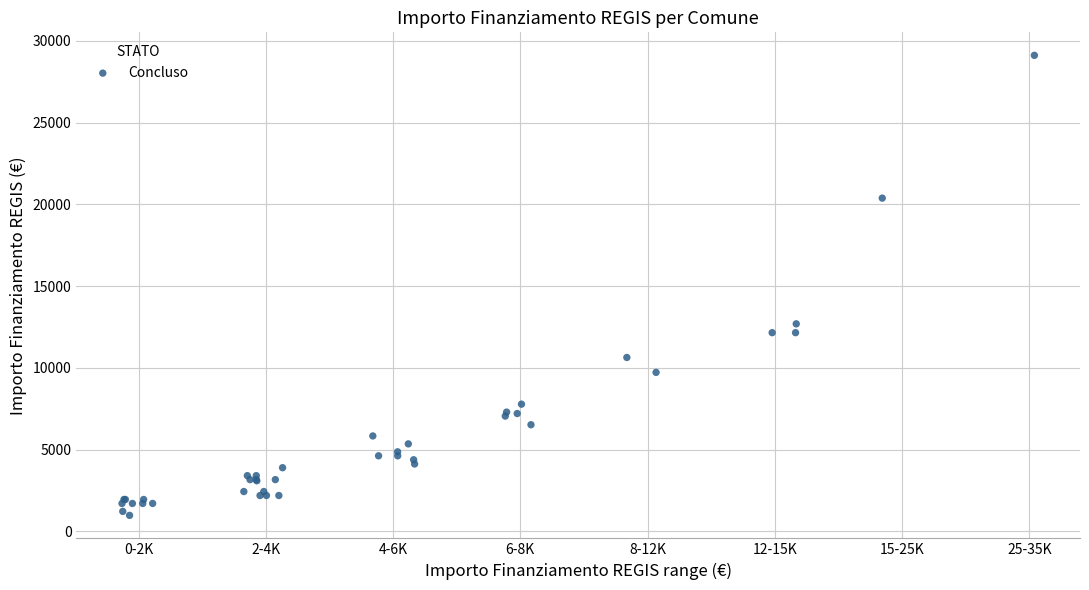

What Y value in the scatter plot is closest to 15046?

12691